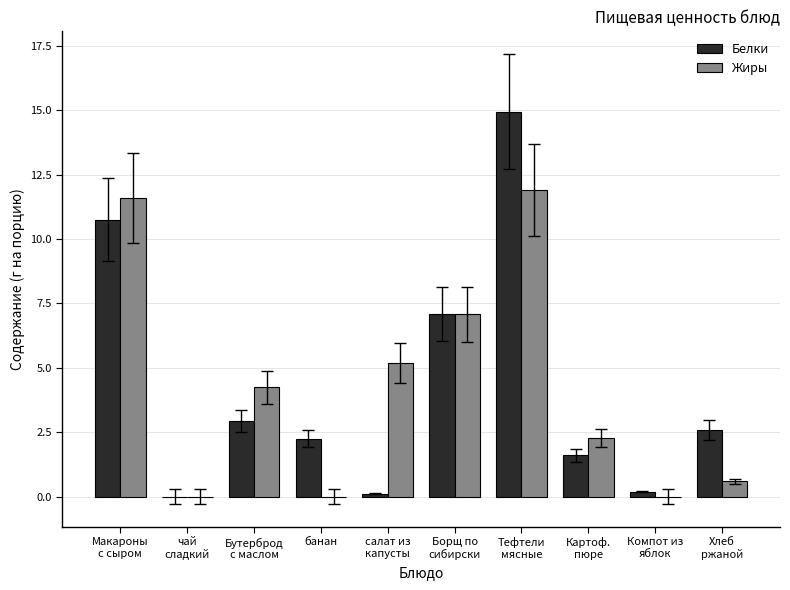

At which label does Жиры reach its peak?

Тефтели
мясные